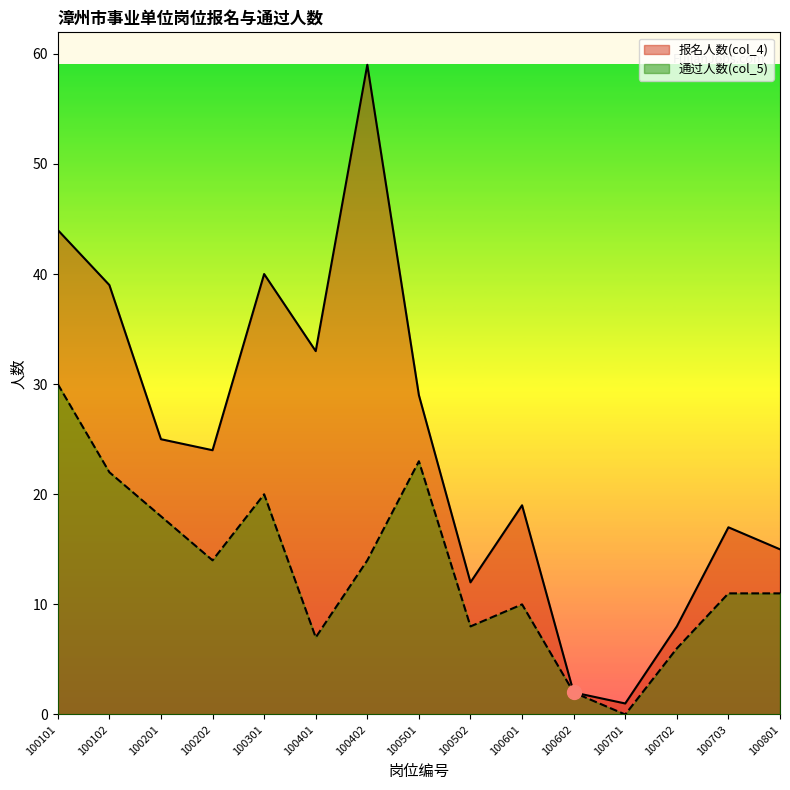

How many lines are shown in the chart?

2